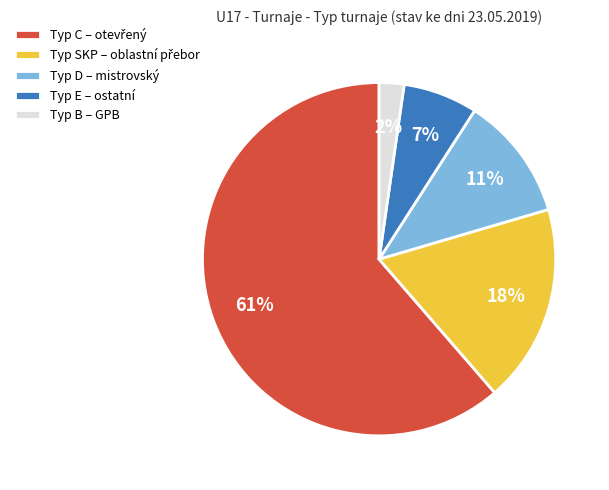

To the nearest percent, what is the average slice percentage?

20%